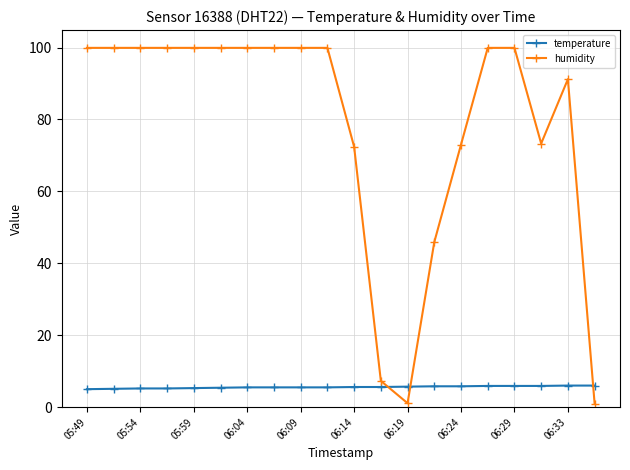

At how many categories does at least one series exceed 55?

16